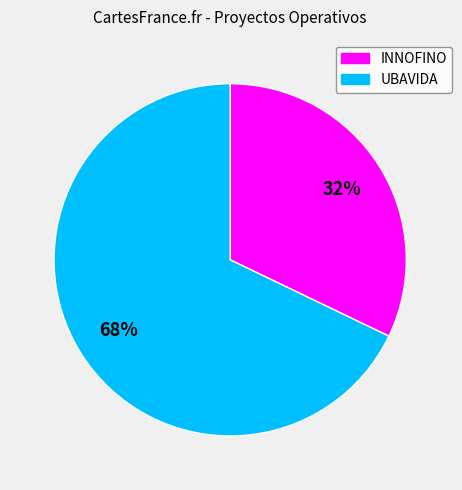

Which category has the biggest portion of the pie?

UBAVIDA